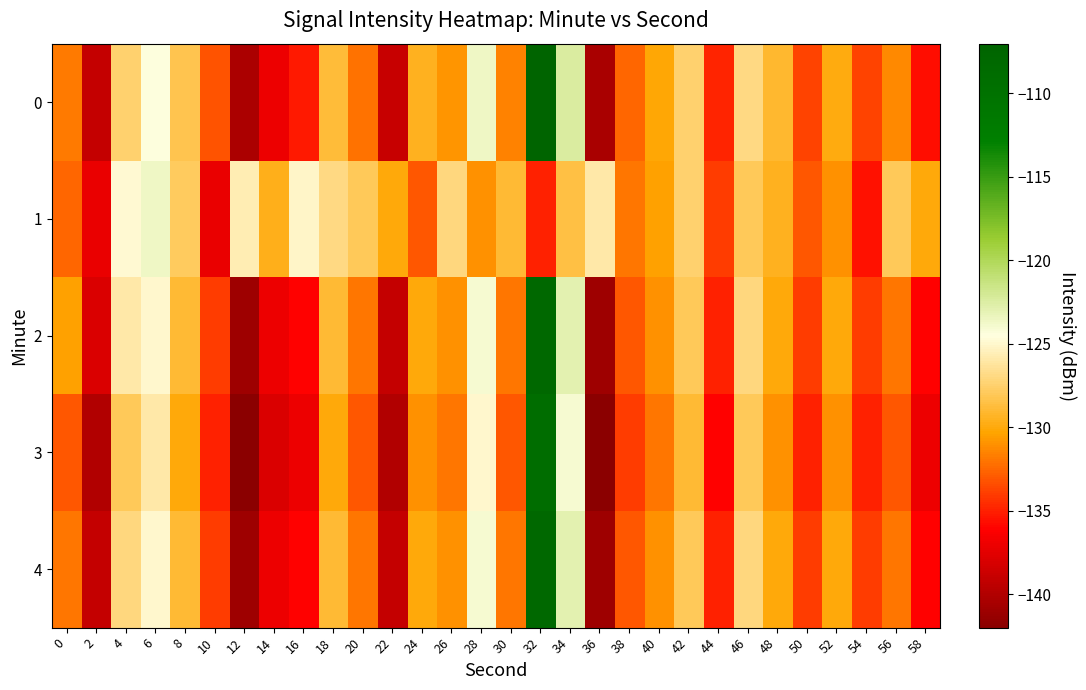

What is the difference between the highest and lowest values at 46?

1.1